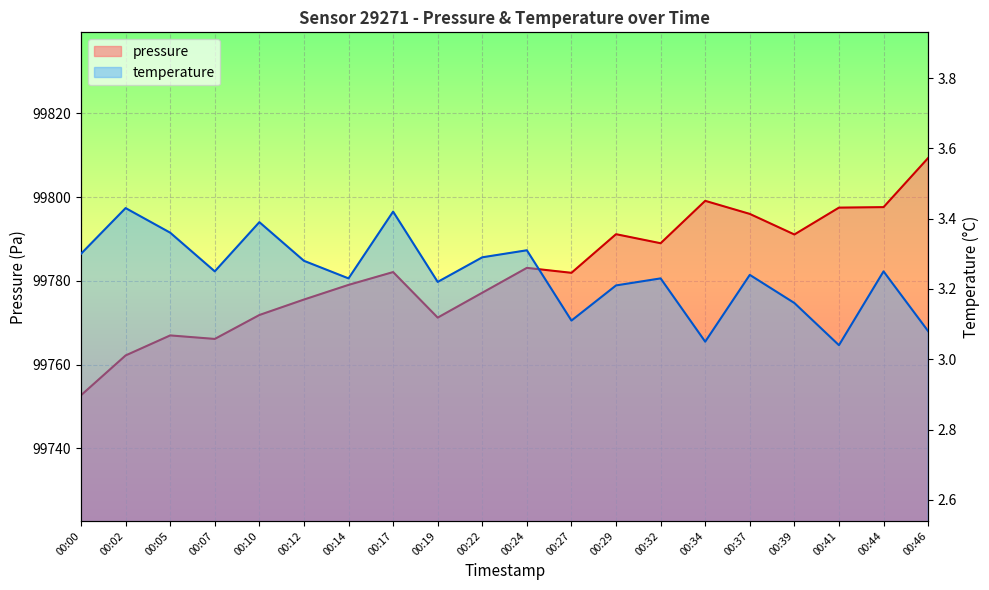

At which label is pressure closest to 99781?

00:27